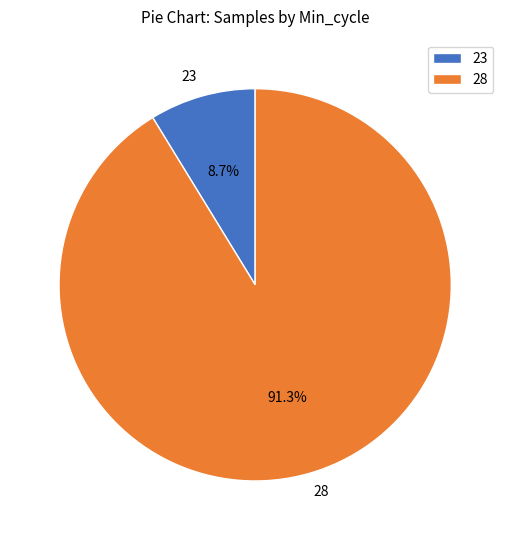

Is there a majority slice in this chart?

Yes